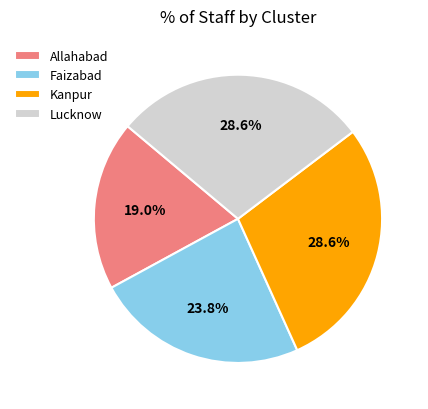

Is Faizabad the majority of the pie?

No